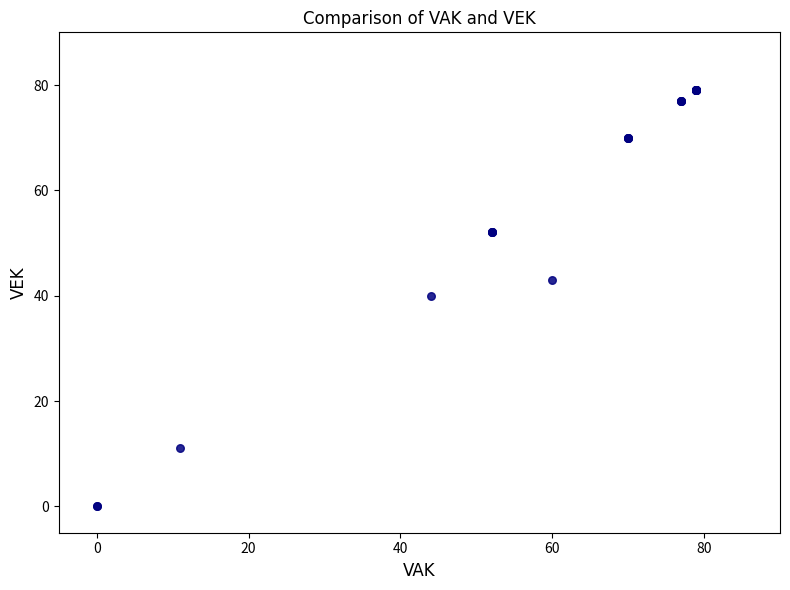

What Y value in the scatter plot is closest to 39?

40